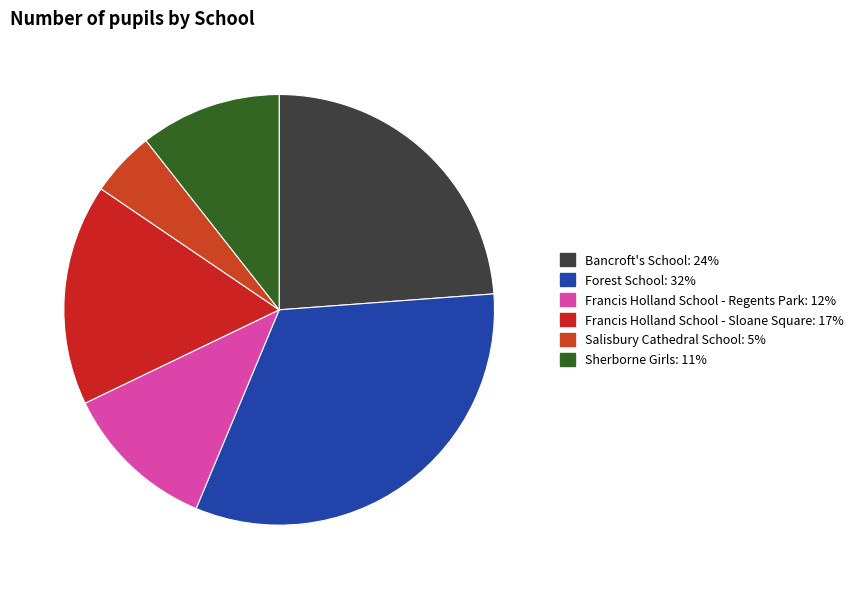

Does any single category account for the majority?

No